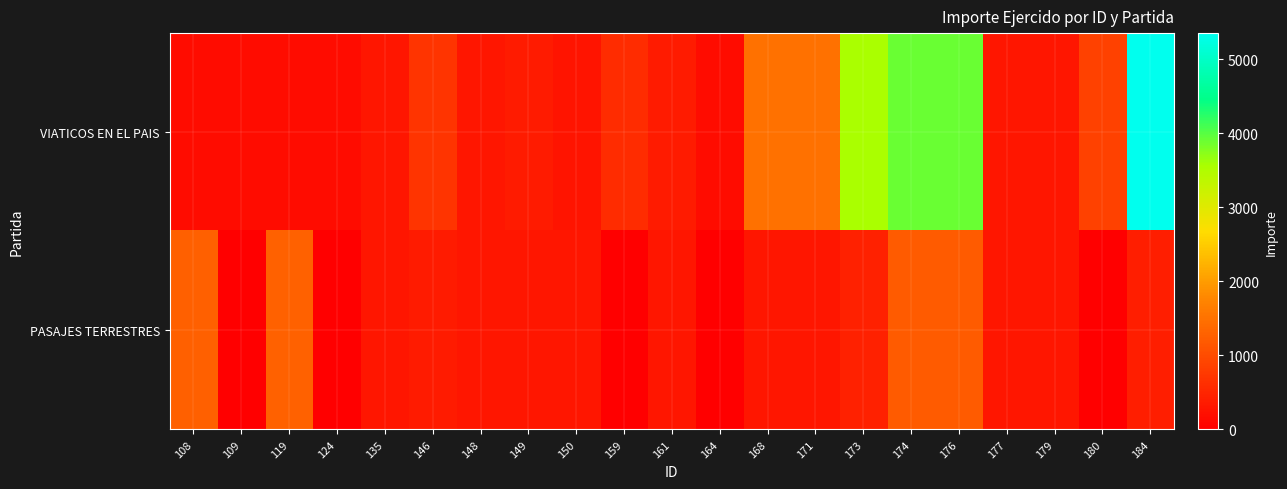

Reading left to right, transcribe all the data shown in this chart.

VIATICOS EN EL PAIS: 108=175.0	109=175.0	119=175.0	124=175.0	135=300.0	146=707.0	148=300.0	149=372.5	150=292.0	159=600.0	161=372.5	164=175.0	168=1500.0	171=1500.0	173=3565.6	174=3900.0	176=3900.0	177=300.0	179=300.0	180=875.0	184=5350.0
PASAJES TERRESTRES: 108=1263.0	109=0.0	119=1295.5	124=0.0	135=300.0	146=376.0	148=300.0	149=300.0	150=300.0	159=0.0	161=300.0	164=0.0	168=300.0	171=300.0	173=441.5	174=1200.0	176=1200.0	177=300.0	179=300.0	180=0.0	184=400.0